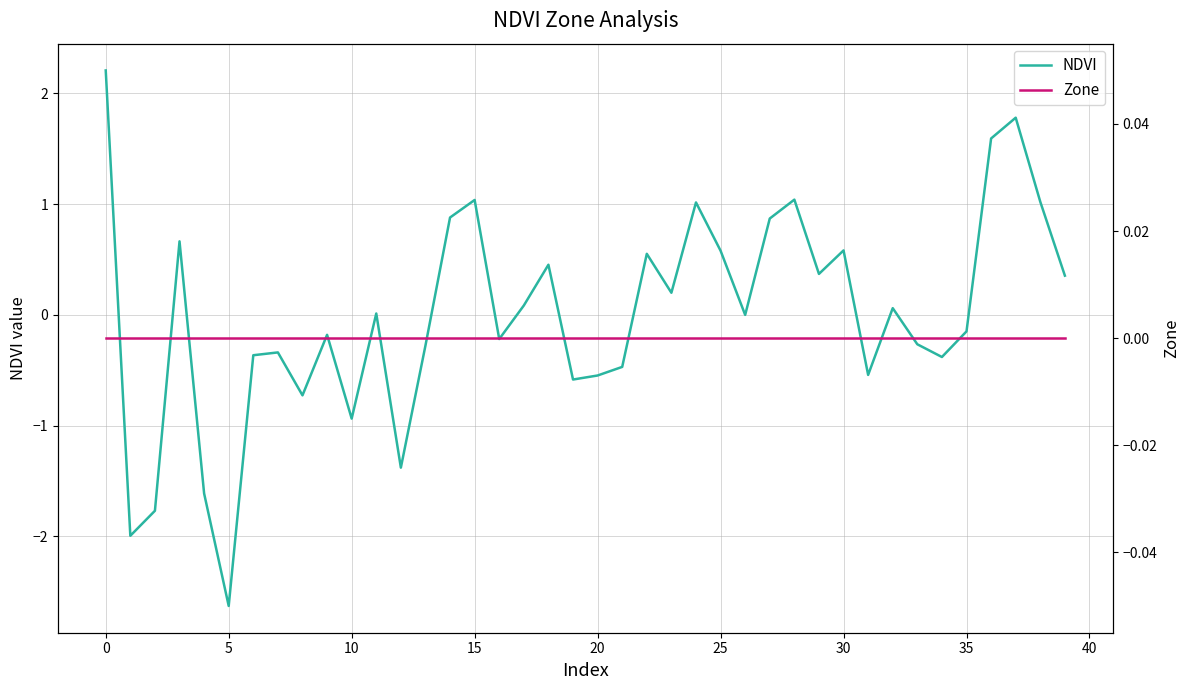

After their last crossing, which series has the higher values: NDVI or Zone?

NDVI